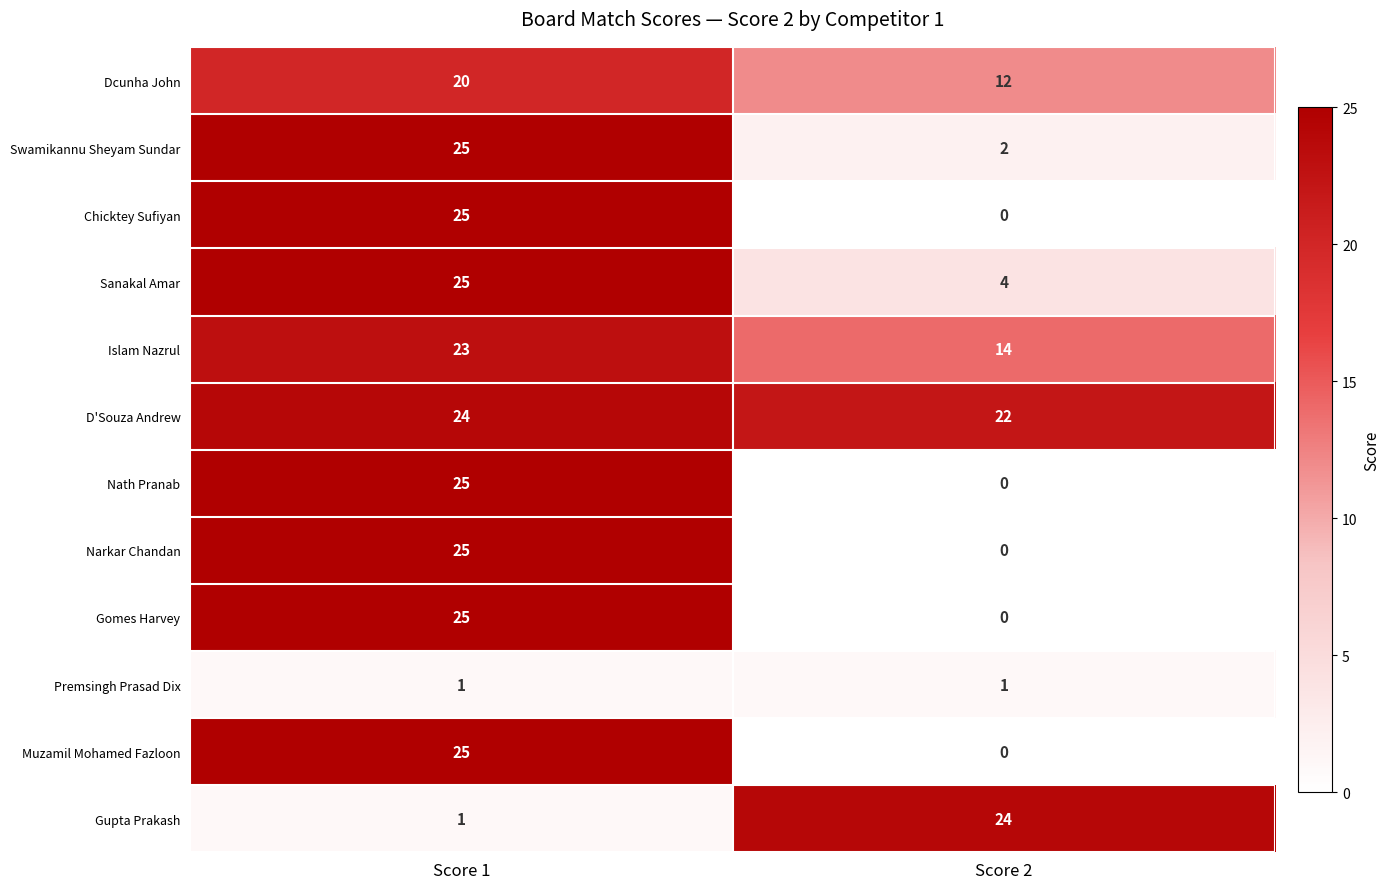

What is the sum of all Swamikannu Sheyam Sundar values?

27